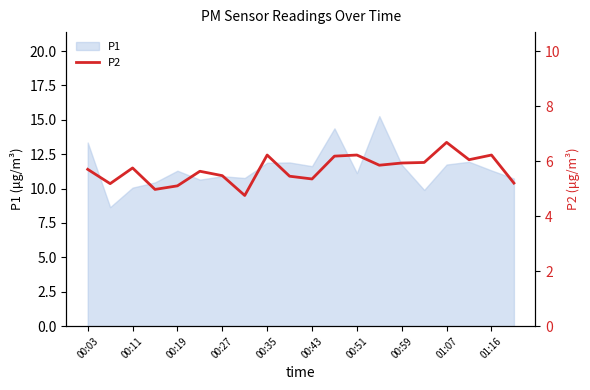

What is the lowest value of the P1 series?

8.7